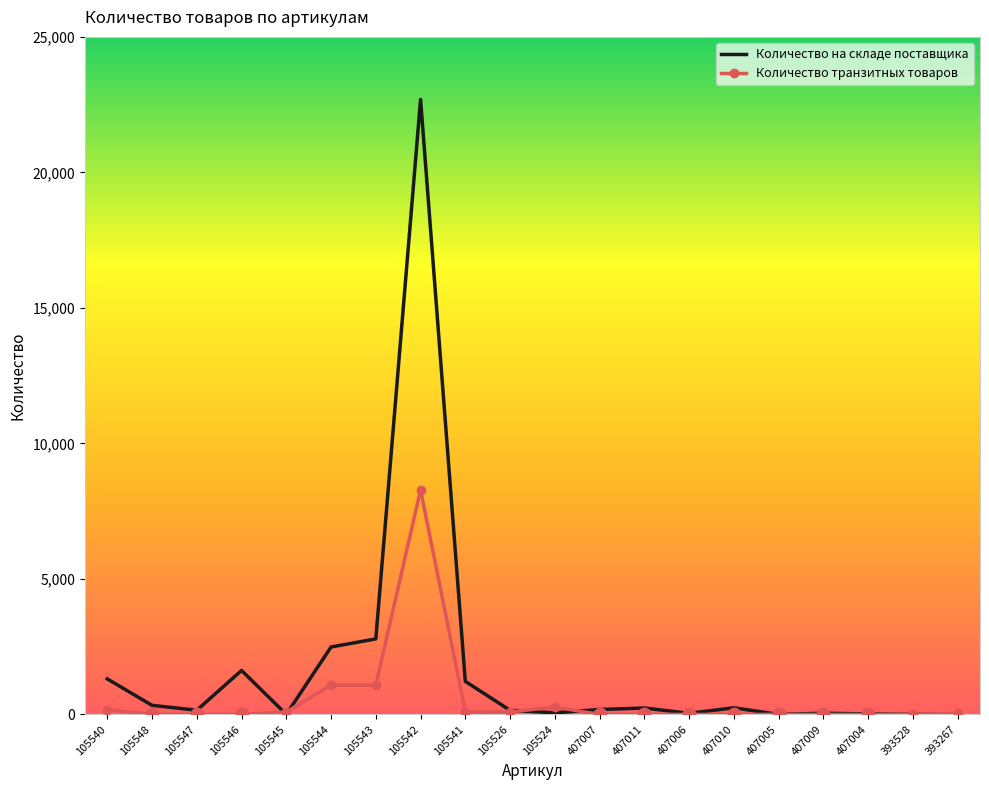

Which series has the widest spread of values?

Количество на складе поставщика